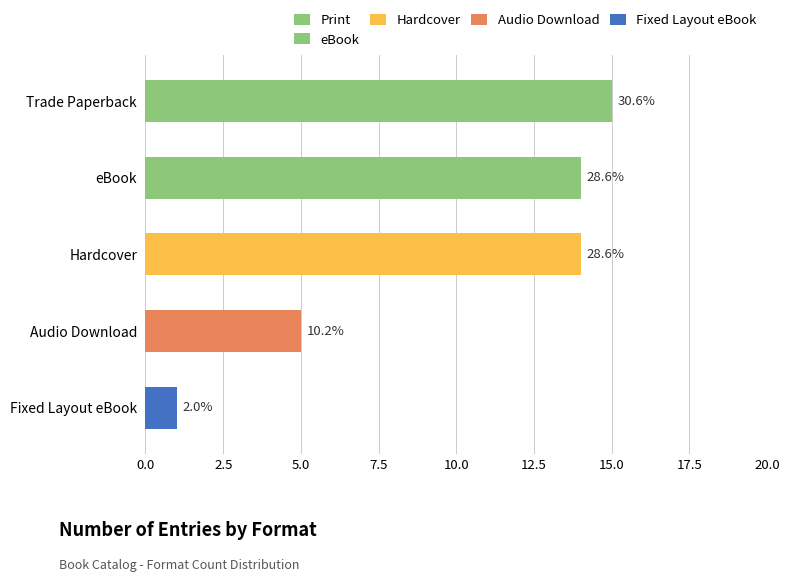

Rank the categories by value from lowest to highest.

Fixed Layout eBook, Audio Download, eBook, Hardcover, Trade Paperback